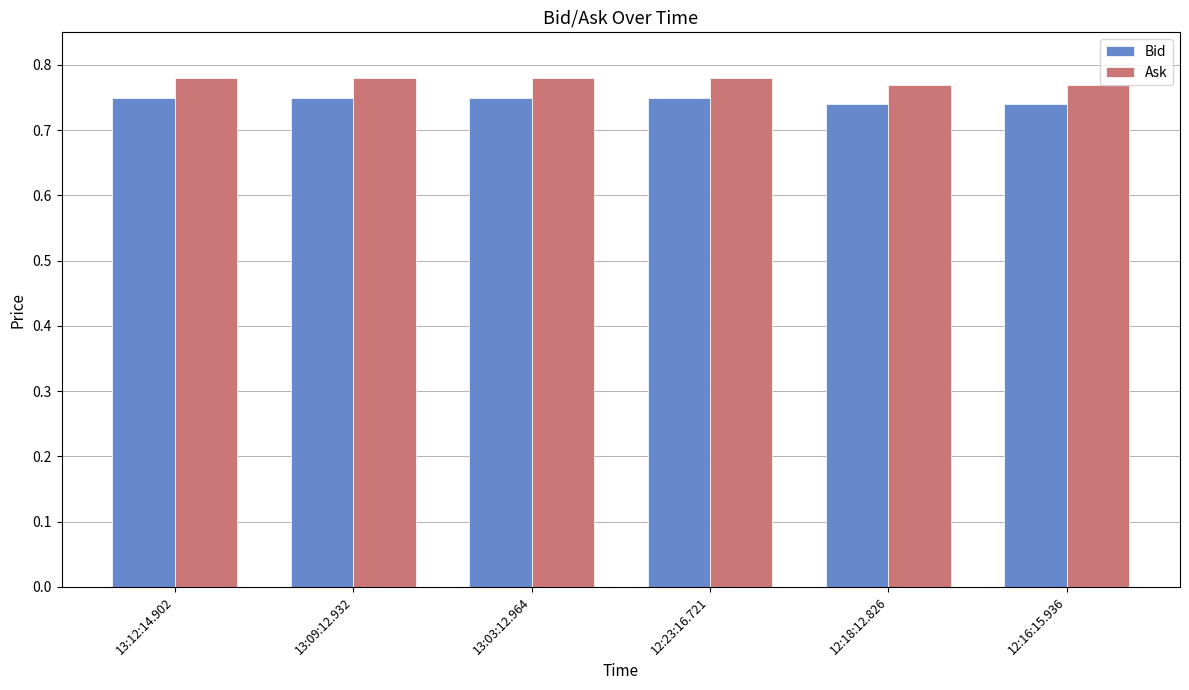

What is the sum of the Ask values at 13:03:12.964 and 12:18:12.826?

1.6